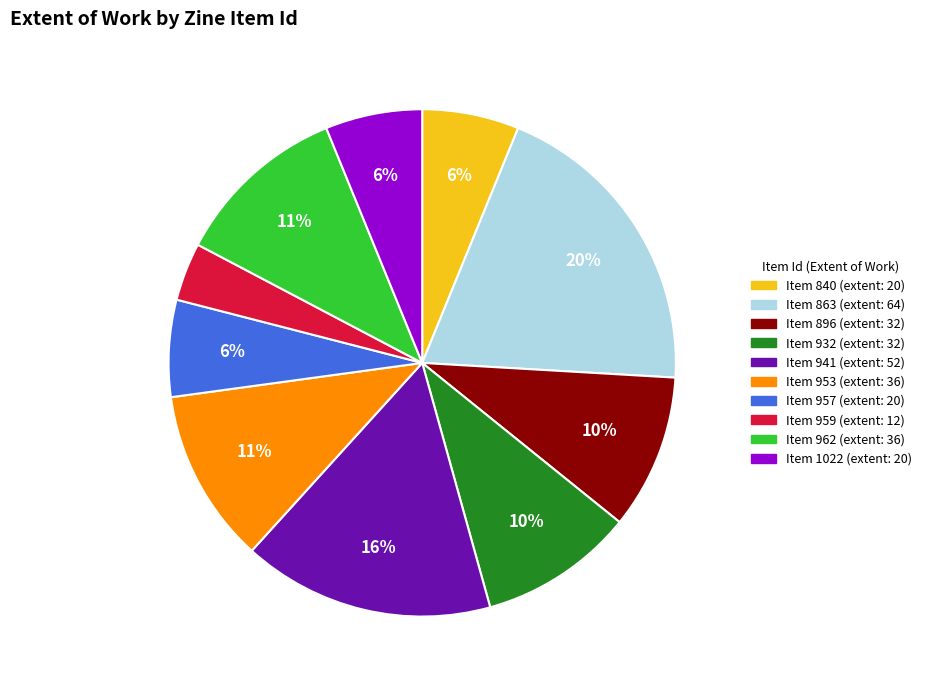

To the nearest percent, what is the difference between the largest and smallest slice percentages?

16%